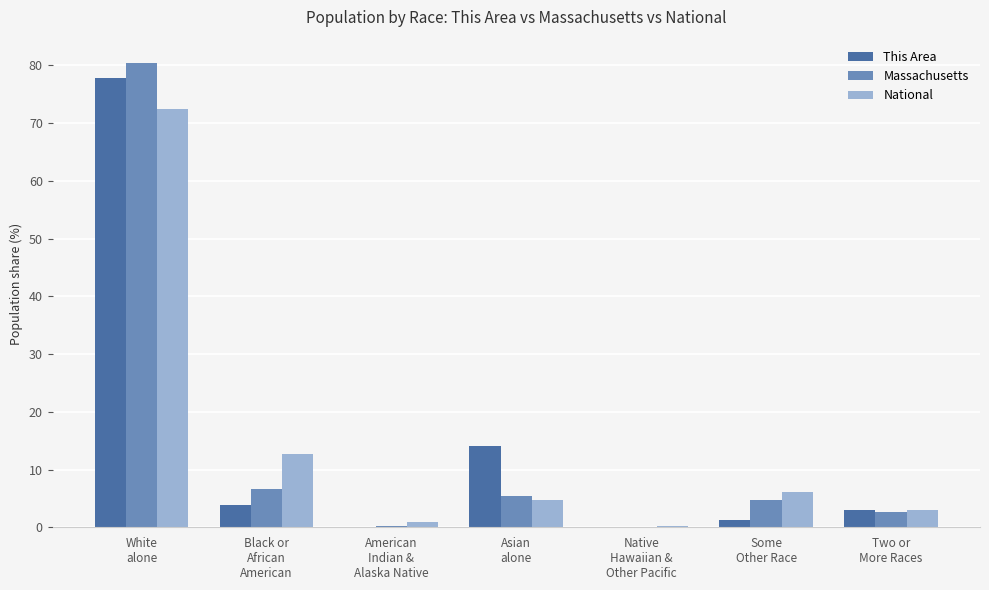

What is the sum of all This Area values?

100.0